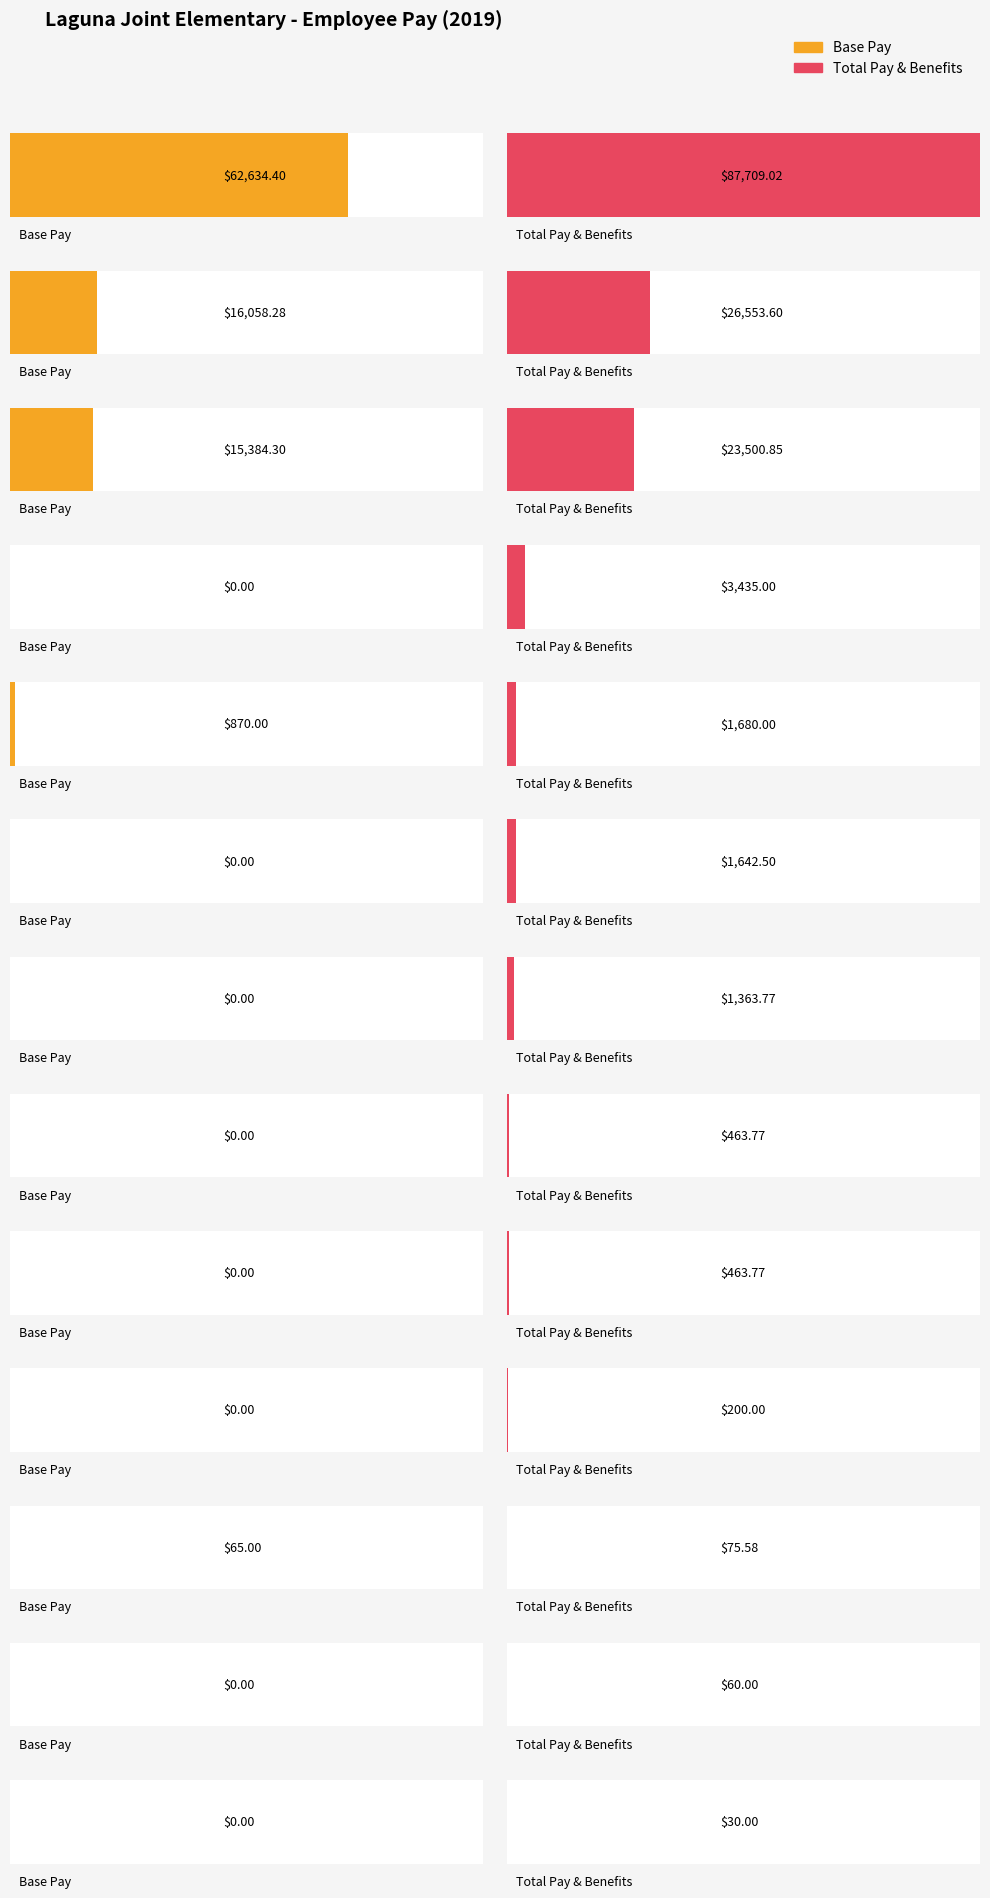

What is the greatest value displayed?

87709.0